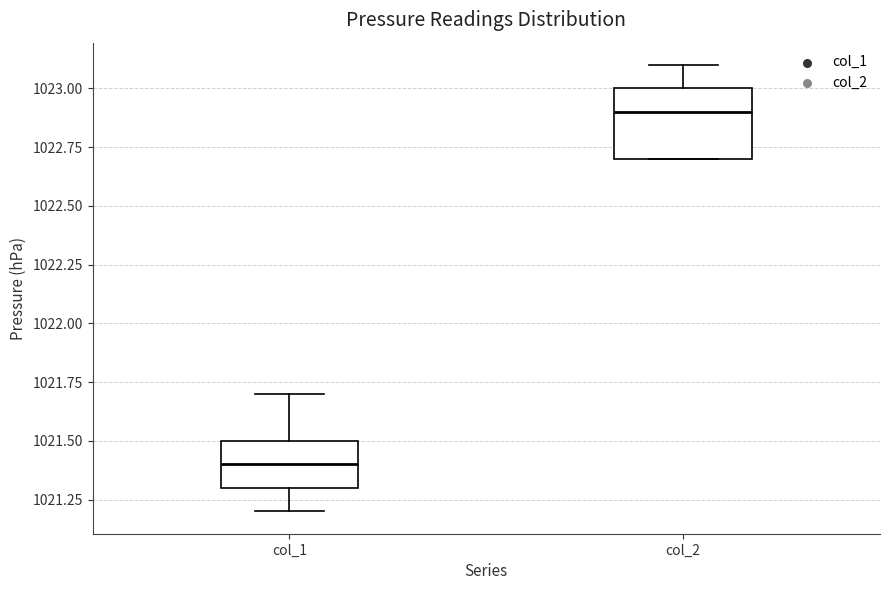

Where is the upper edge of the box for col_2 on the y-axis? The values are not printed on the chart, so give them approximately, as read against the axis.

1023.0